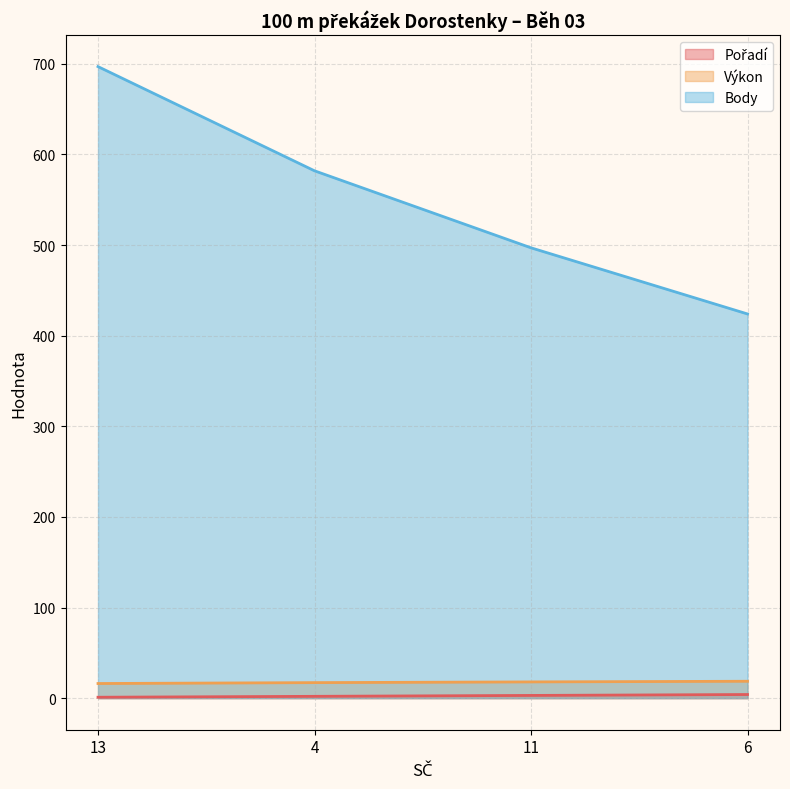

Which label corresponds to the smallest value in the chart?

13